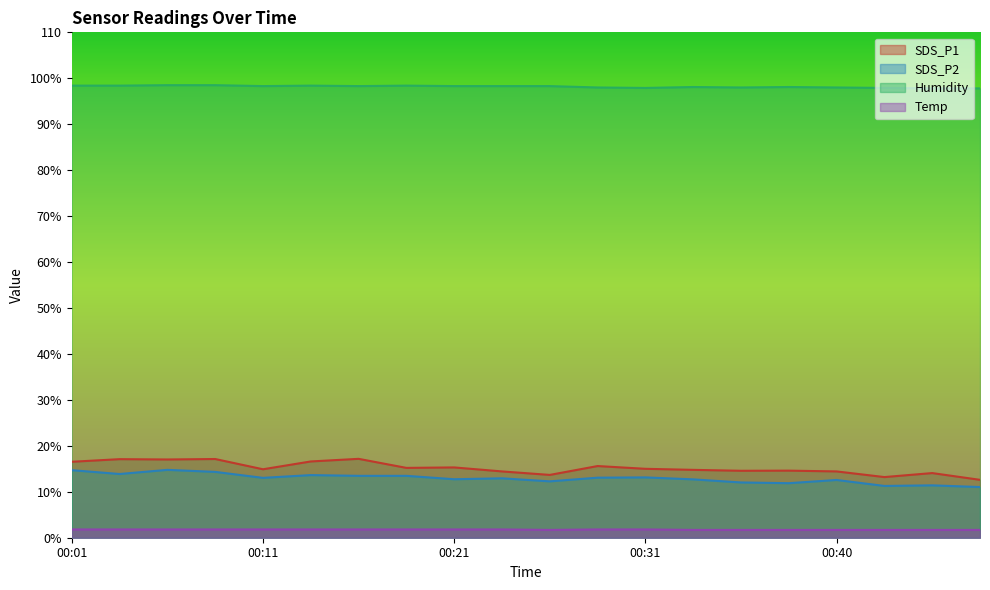

At which category does SDS_P1 reach its first local peak?

00:04